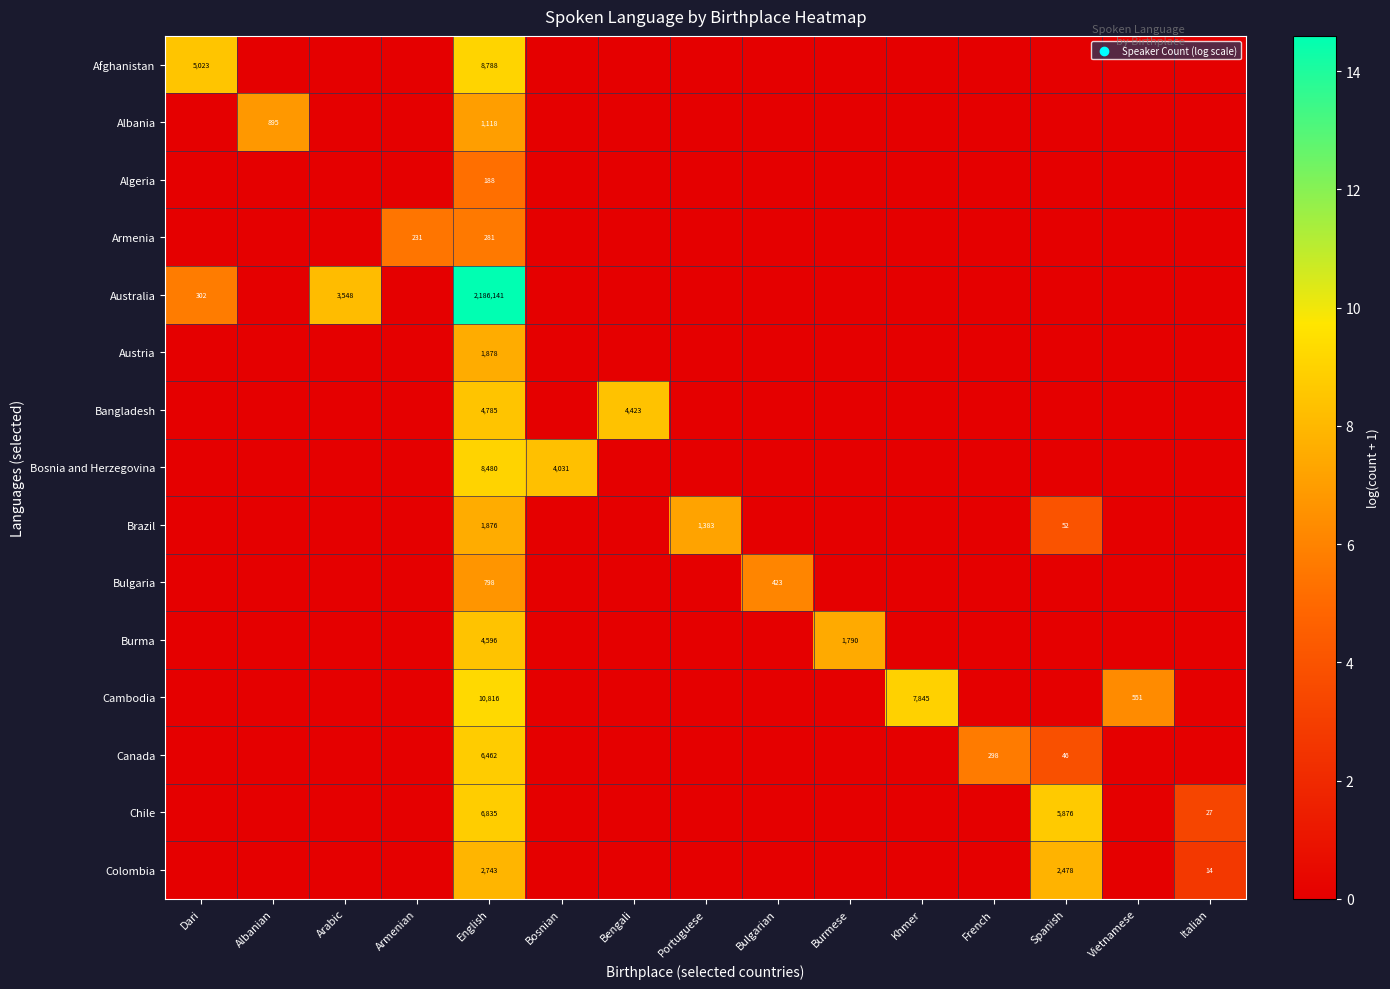

At how many categories does at least one series exceed 2?

15